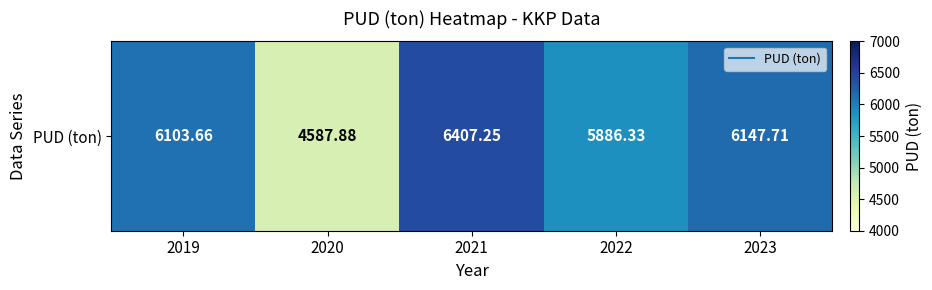

Reading left to right, transcribe all the data shown in this chart.

6103.7	4587.9	6407.2	5886.3	6147.7